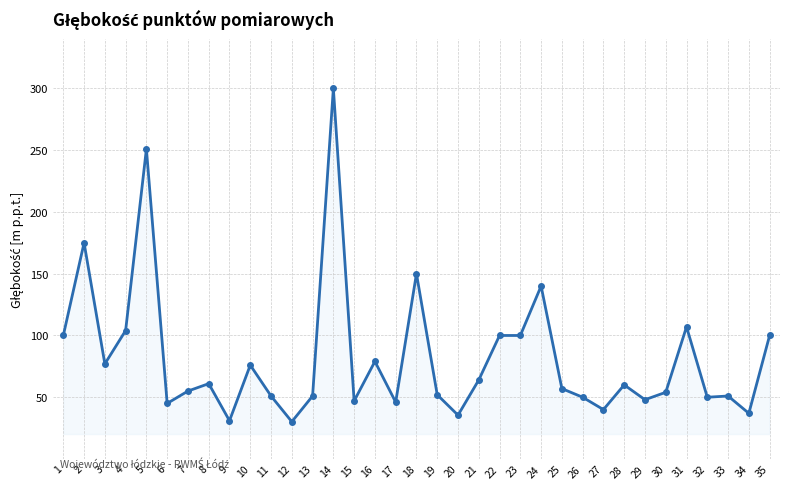

What is the value of the 3rd point from the left?

77.0